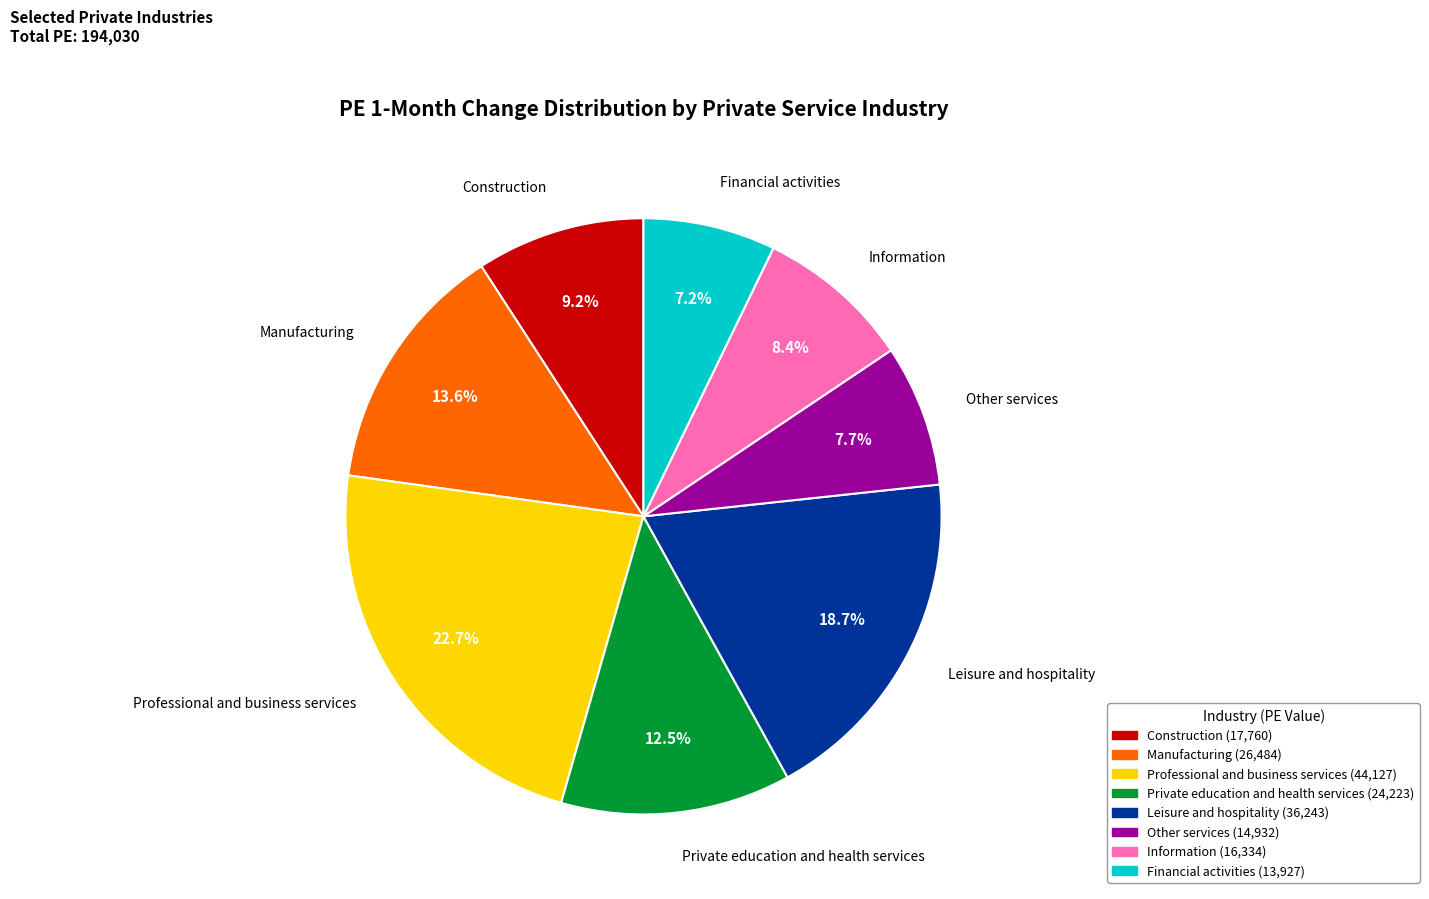

How much of the chart is everything except Financial activities?

92.8%